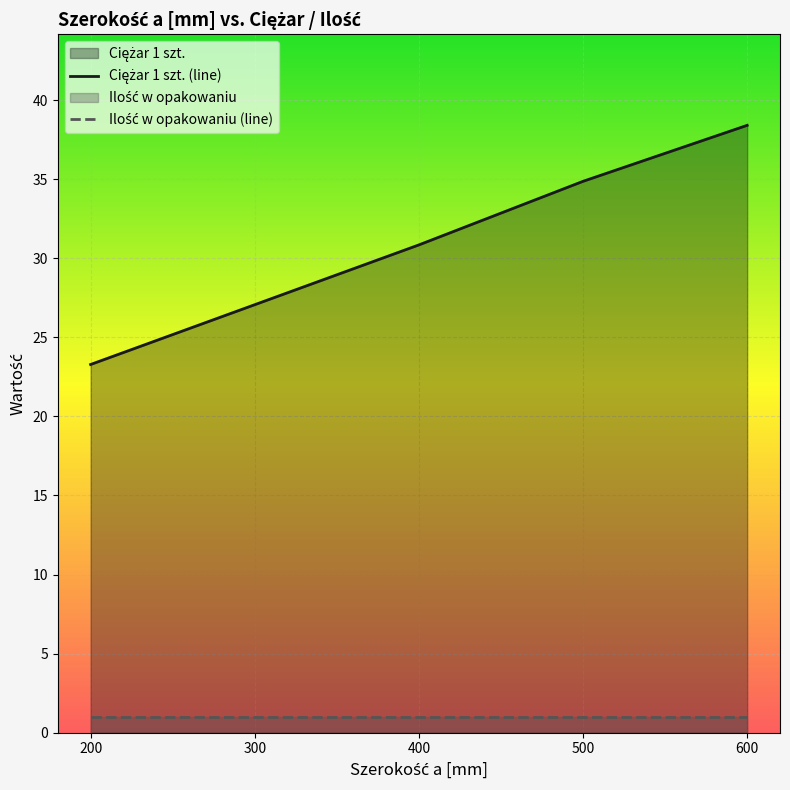

Rank the series by their average value, from highest to lowest.

Ciężar 1 szt. (line), Ilość w opakowaniu (line)